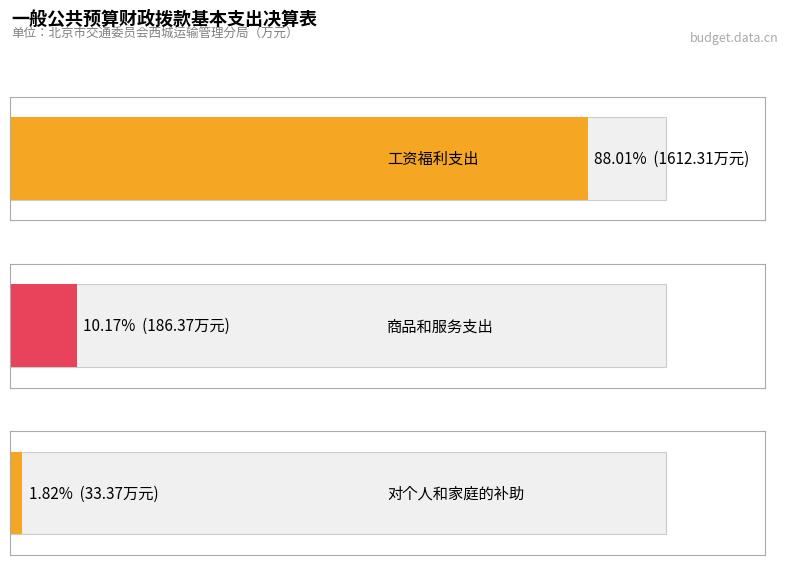

Is it true that the value at 对个人和家庭的补助 is 33.4?

True